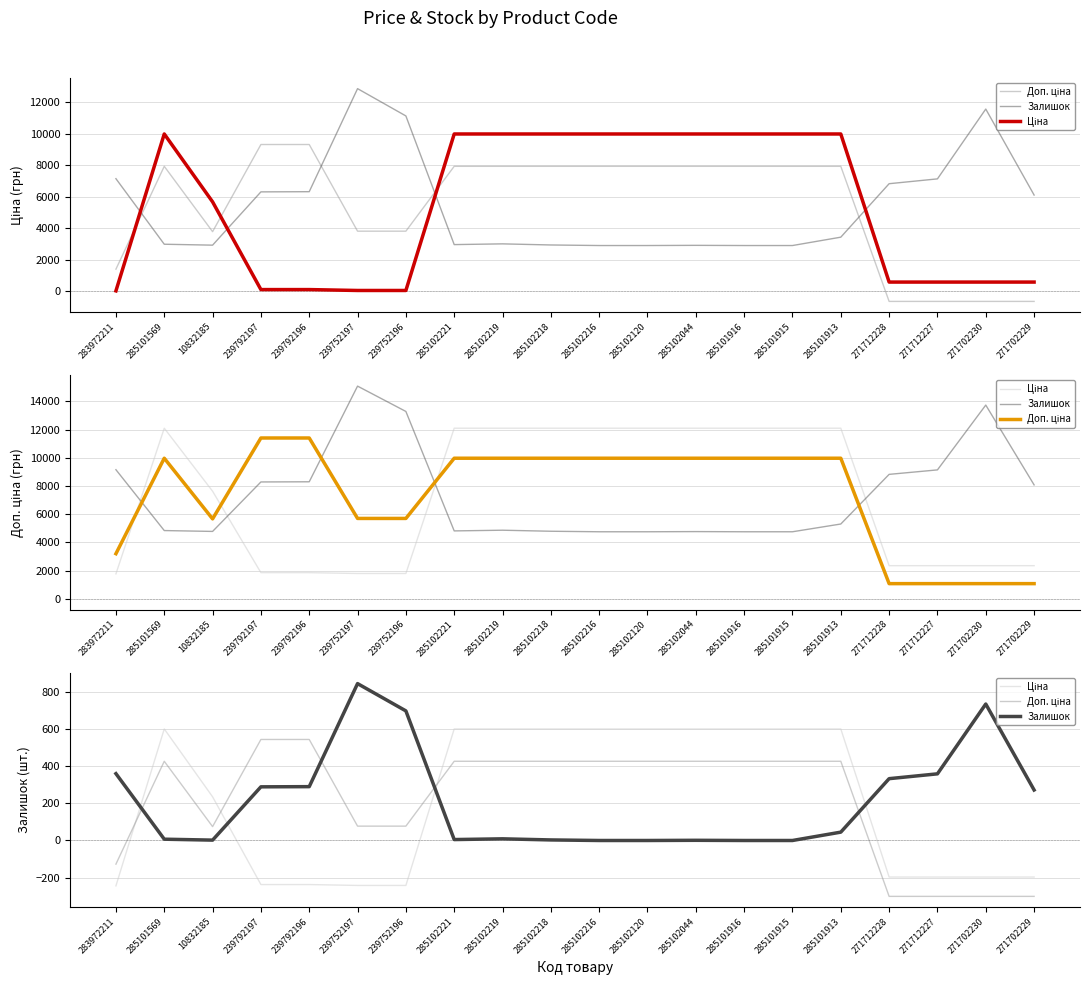

How many lines are shown in the chart?

3